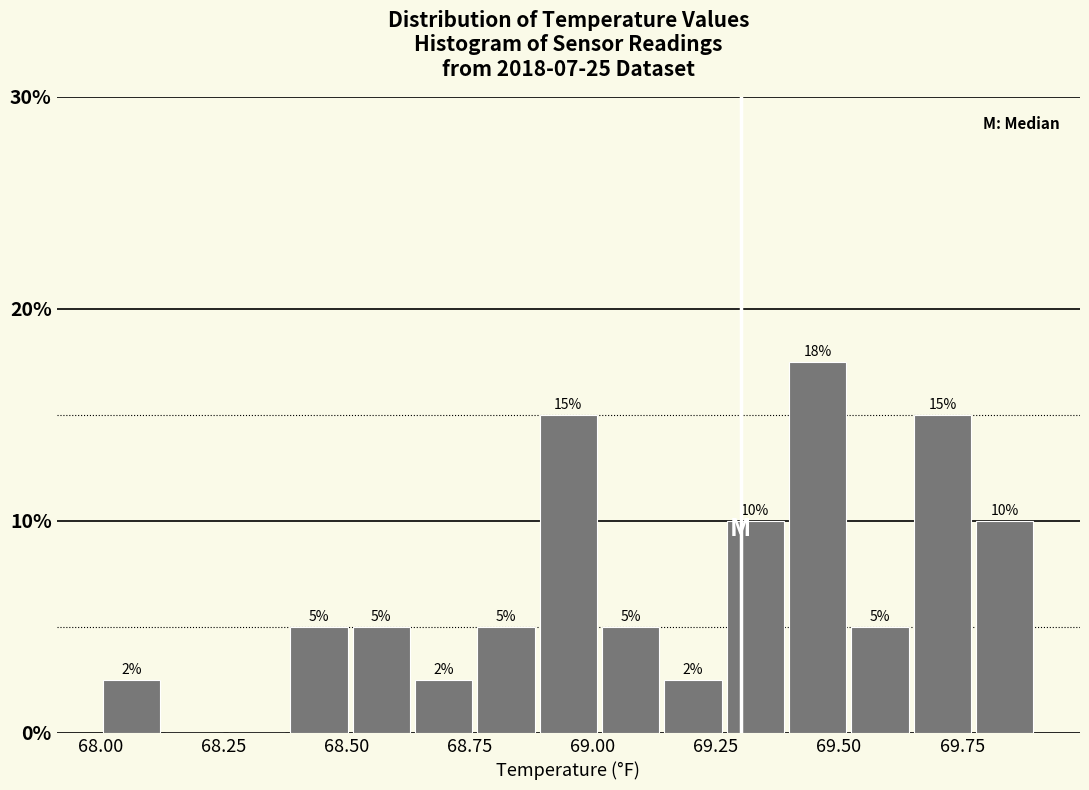

Read against the x-axis, roughly where is the centre of the tallest bar?

69.45